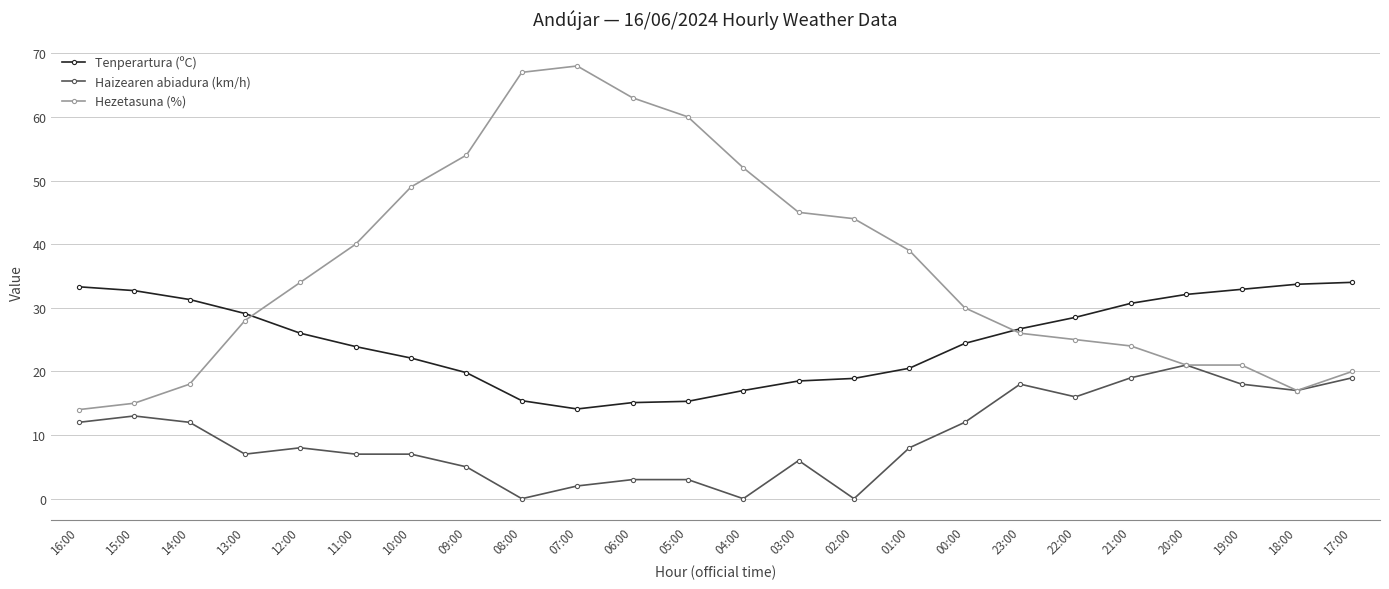

What position from the right is 00:00?

8